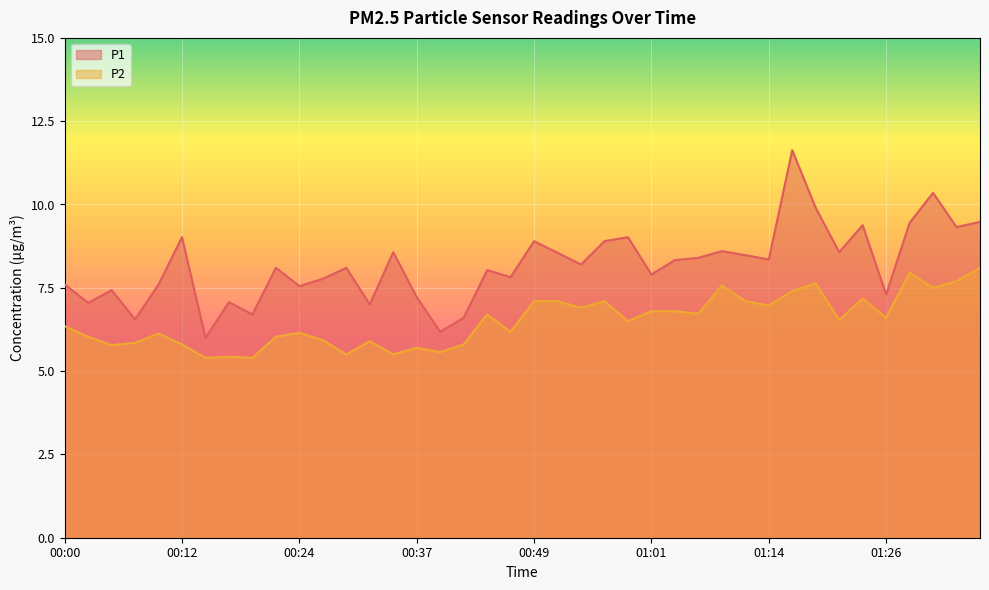

Reading left to right, extract all data points from this chart.

P1: 7.6	7.0	7.4	6.5	7.6	9.0	6.0	7.1	6.7	8.1	7.5	7.8	8.1	7.0	8.6	7.2	6.2	6.6	8.0	7.8	8.9	8.6	8.2	8.9	9.0	7.9	8.3	8.4	8.6	8.5	8.3	11.6	9.9	8.6	9.4	7.3	9.4	10.3	9.3	9.5
P2: 6.3	6.0	5.8	5.8	6.1	5.8	5.4	5.4	5.4	6.0	6.2	5.9	5.5	5.9	5.5	5.7	5.6	5.8	6.7	6.2	7.1	7.1	6.9	7.1	6.5	6.8	6.8	6.7	7.6	7.1	7.0	7.4	7.6	6.5	7.2	6.6	8.0	7.5	7.7	8.1